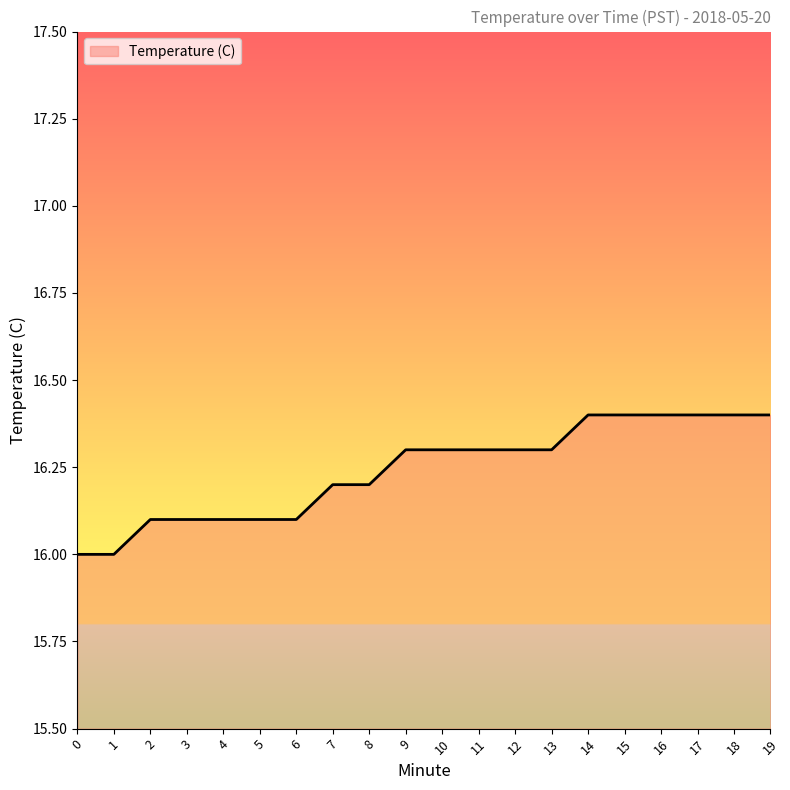

Is it true that the value at 17 is 3.5?

False